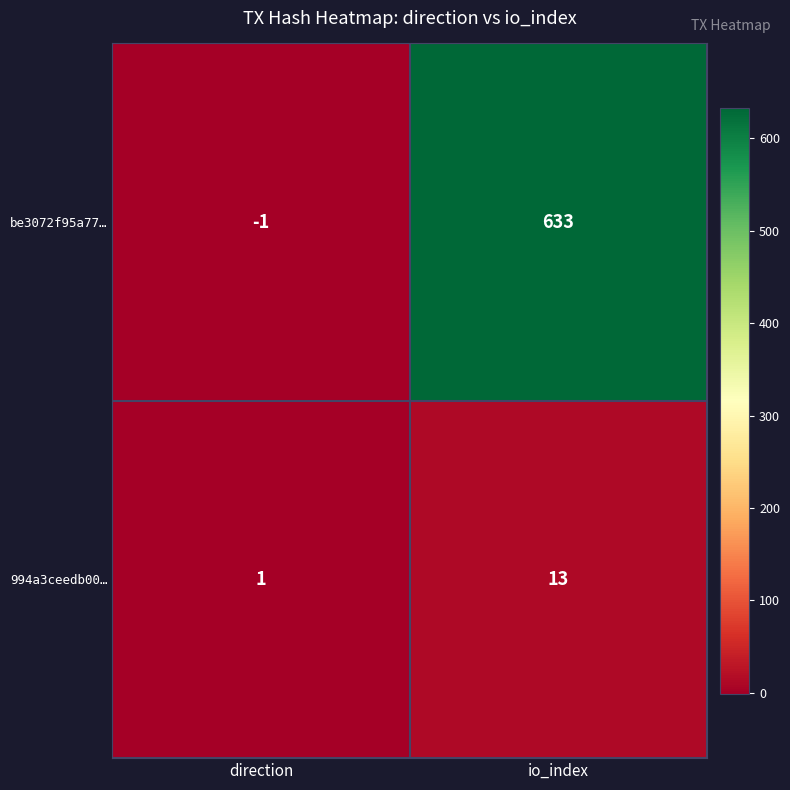

Is it true that 994a3ceedb00… equals 18 at io_index?

False